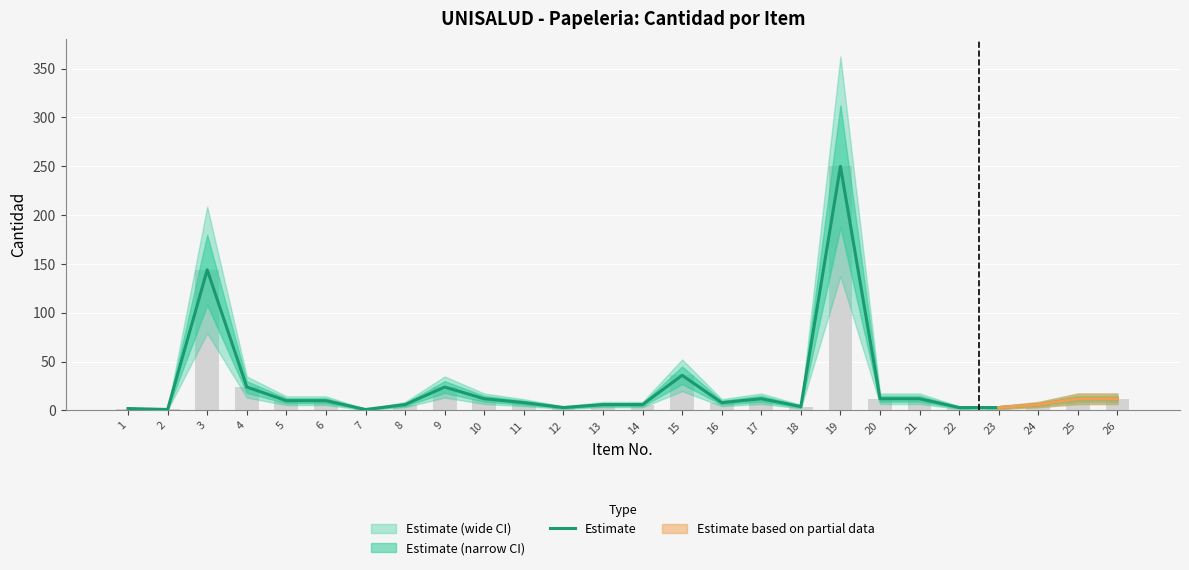

Approximately how many times larger is the value at 7 compared to 24?

0.2